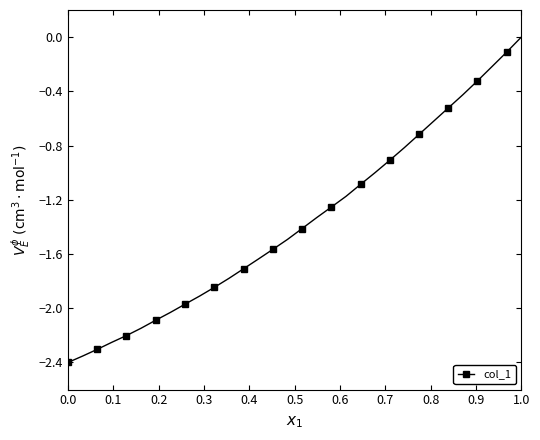

What is the difference between the maximum and minimum values?

2.4